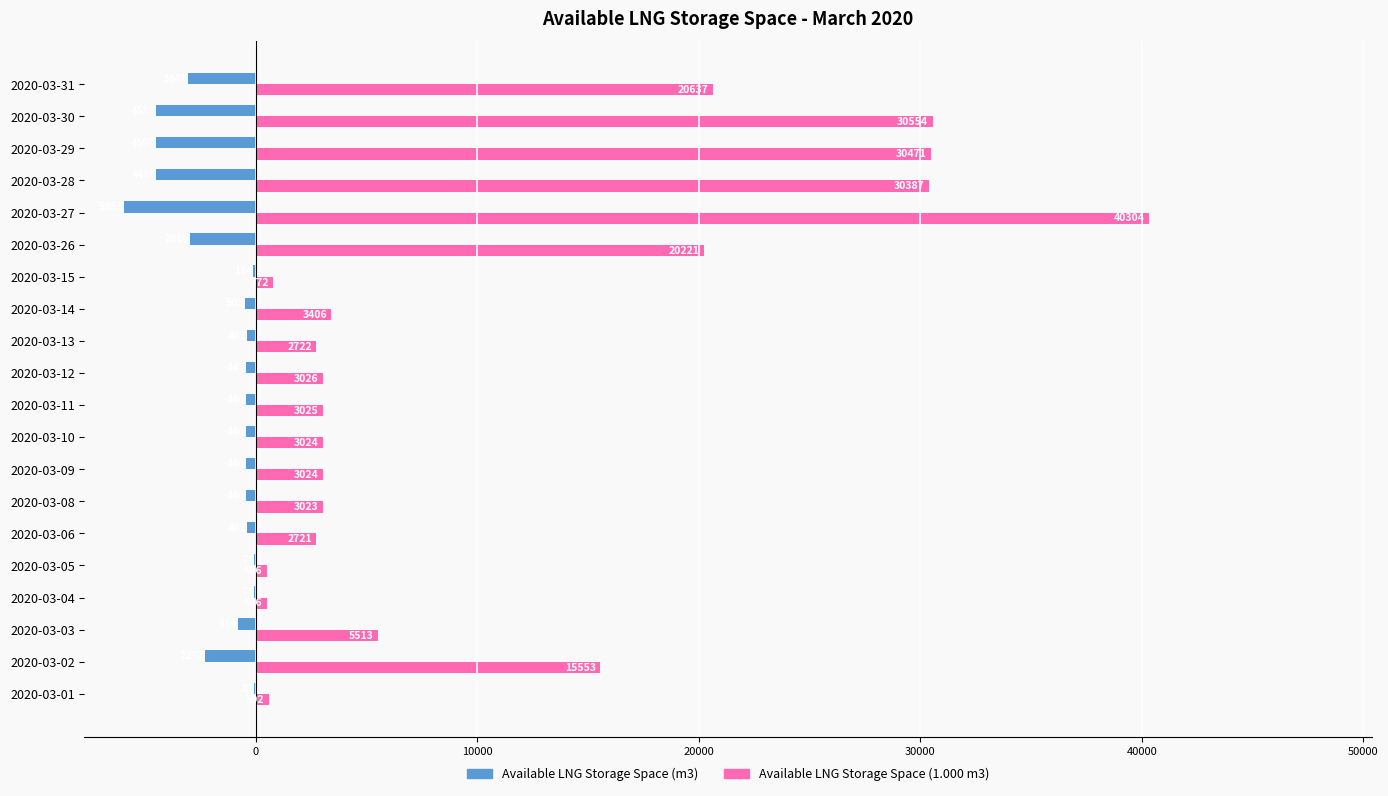

True or false: Available LNG Storage Space (1.000 m3) has a value of 48727 at 2020-03-30.

False